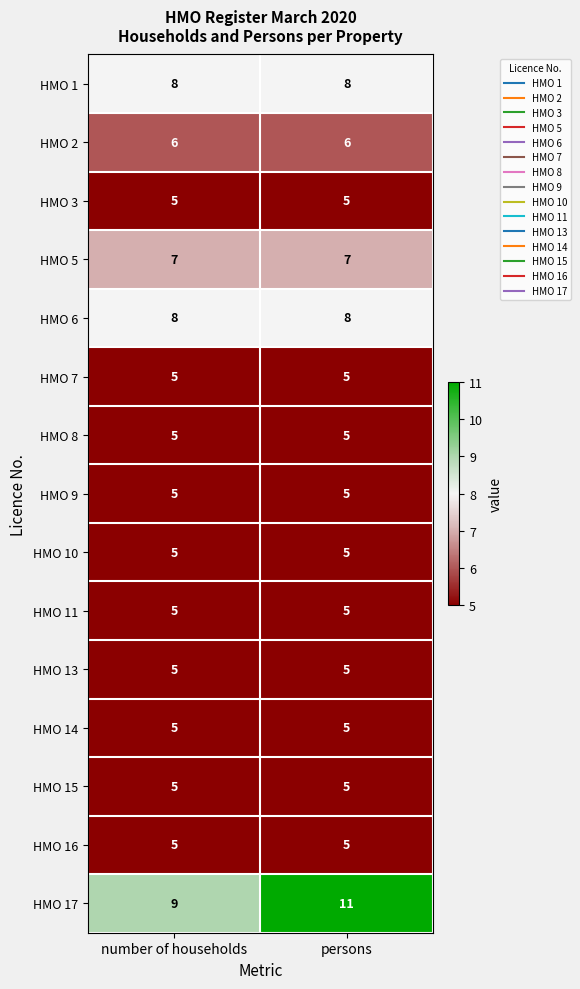

Which series changed the most between number of households and persons?

HMO 17